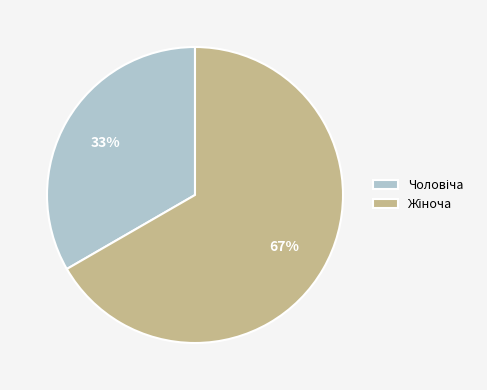

To the nearest percent, what is the average slice percentage?

50%